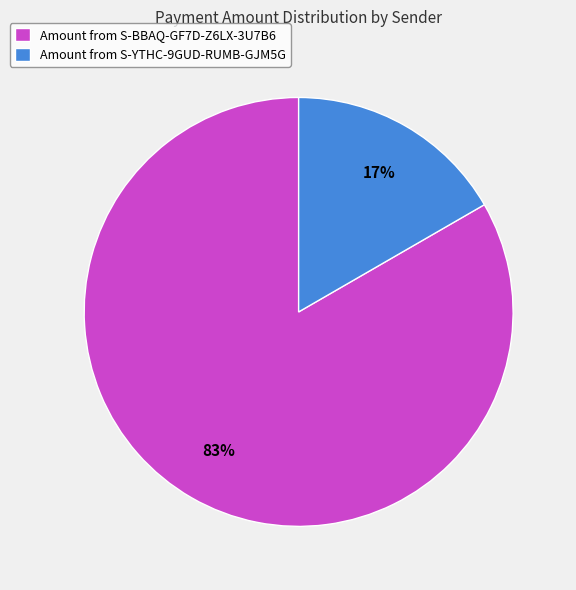

Does Amount from S-YTHC-9GUD-RUMB-GJM5G account for over 50% of the chart?

No